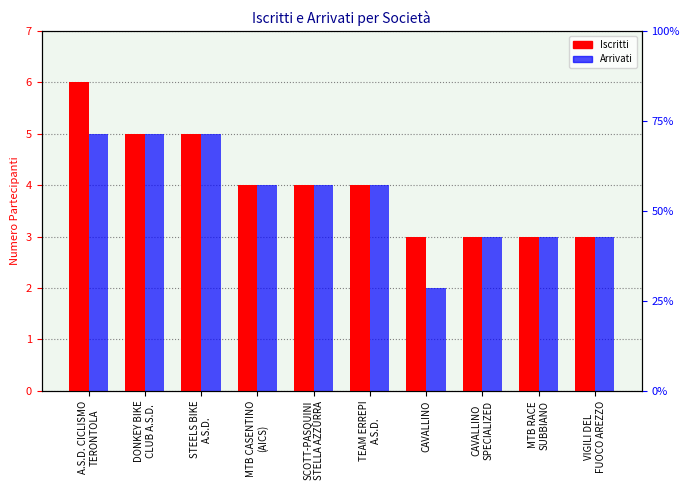

What is the difference between the maximum and second lowest values in the Arrivati series?

2